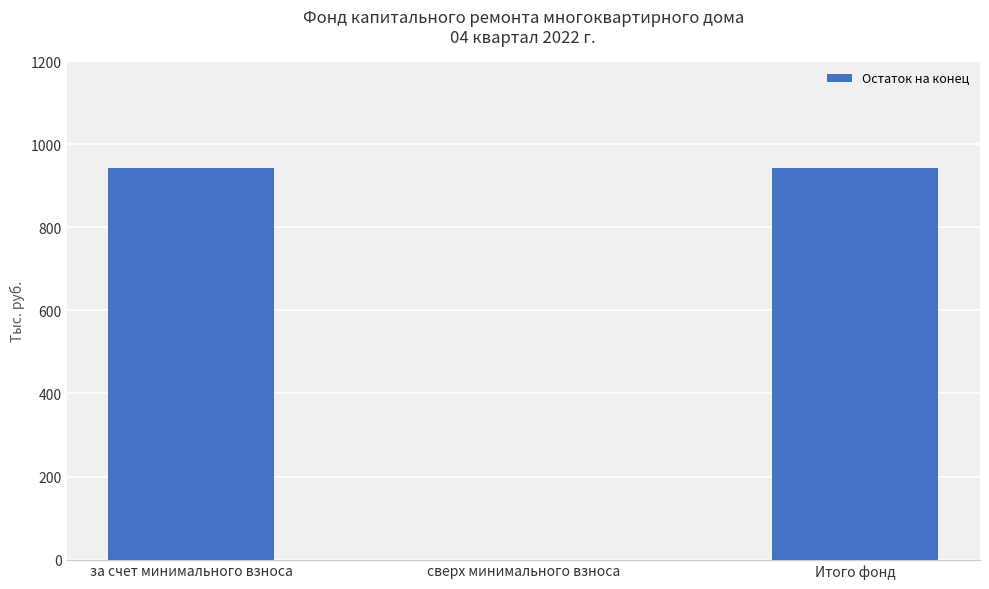

What is the sum of the values at за счет минимального взноса and сверх минимального взноса?

941.4